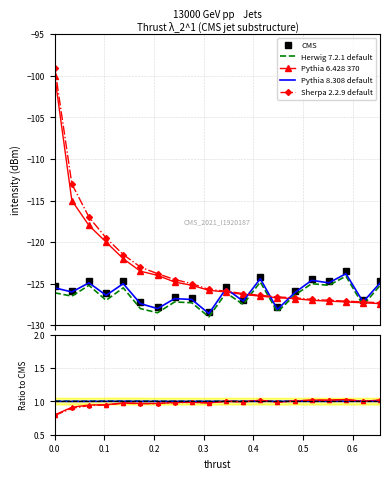

Is it true that Pythia 8.308 default equals 1.3 at 0.1?

False